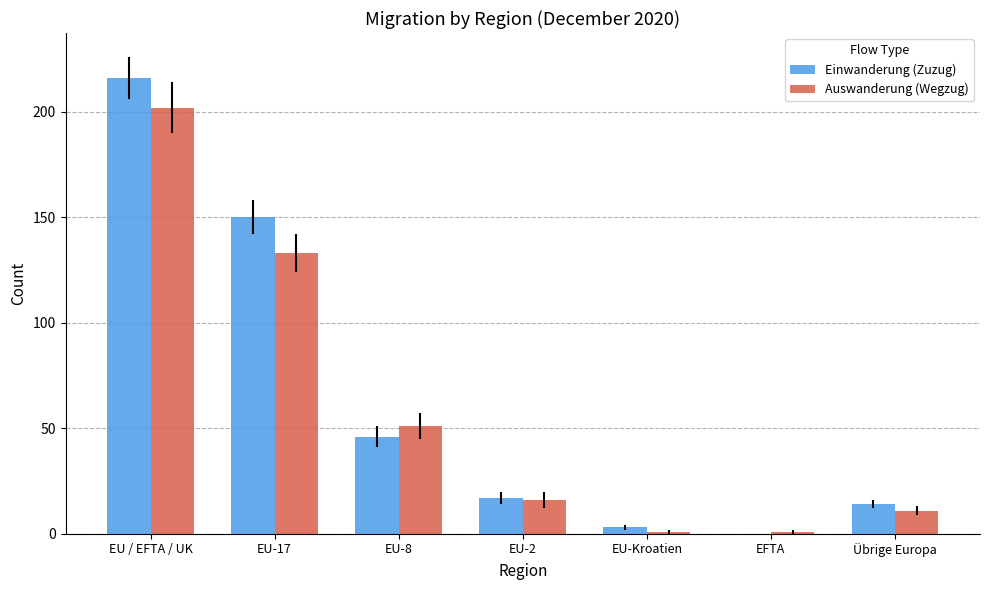

Is it true that Einwanderung (Zuzug) equals 114 at EFTA?

False